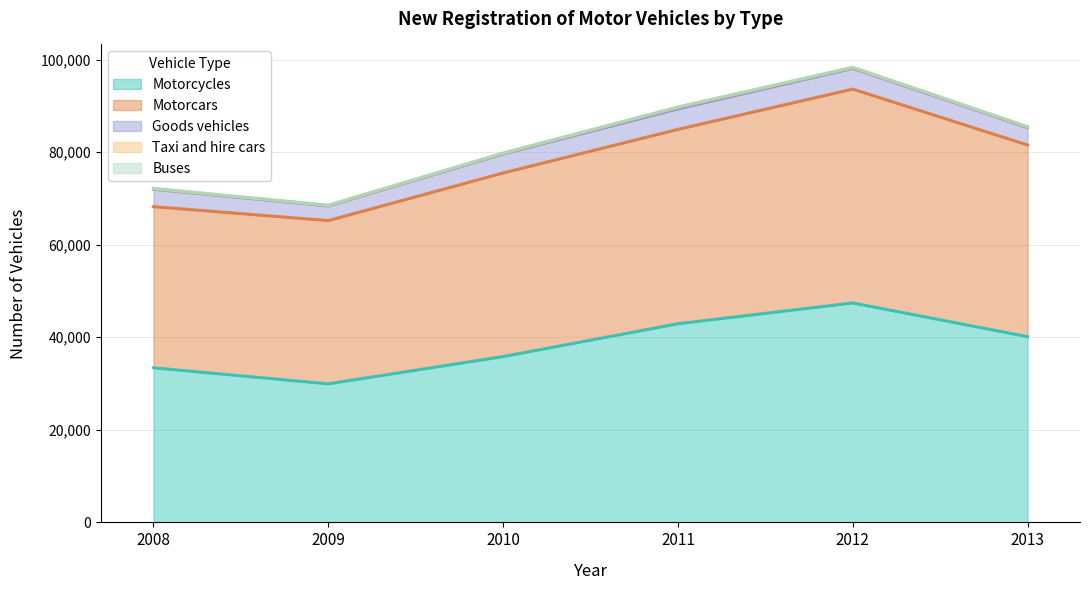

How many data points in Goods vehicles are above 4090?

2